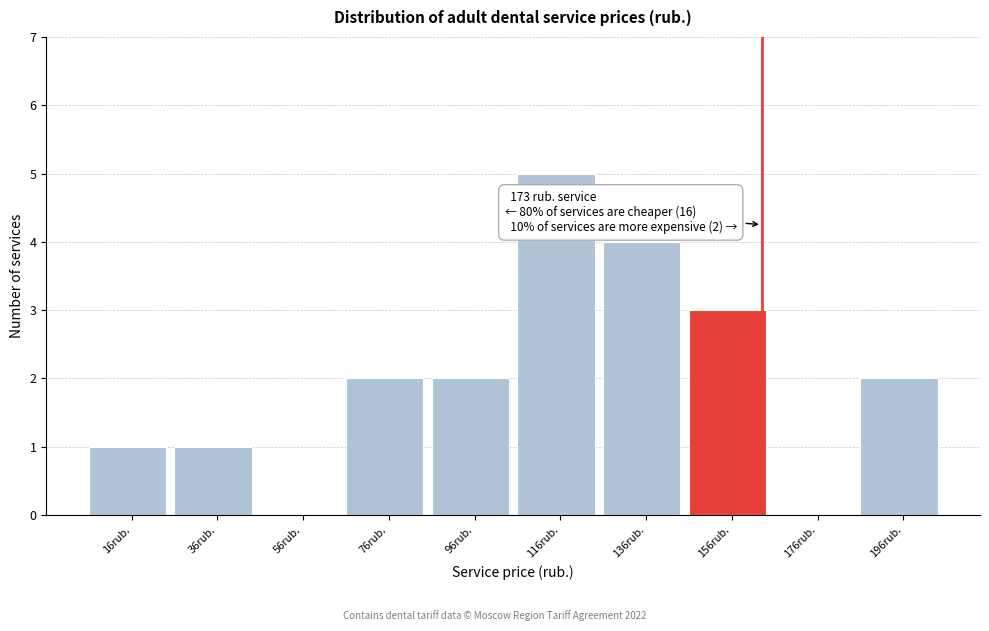

Reading left to right, what are all the values shown in this chart?

16rub.=1	36rub.=1	56rub.=0	76rub.=2	96rub.=2	116rub.=5	136rub.=4	156rub.=3	176rub.=0	196rub.=2